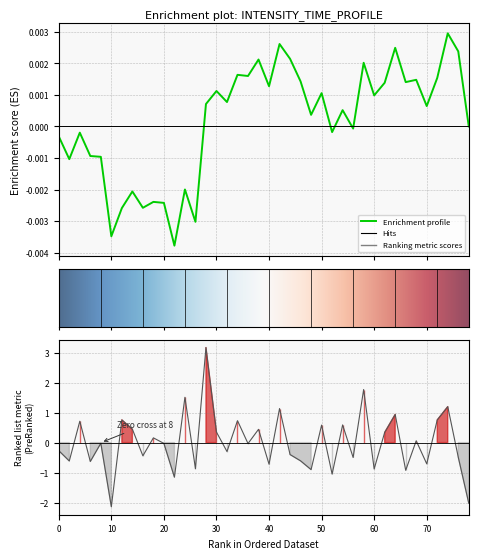

Is it true that the value at 10 is -0.4?

False